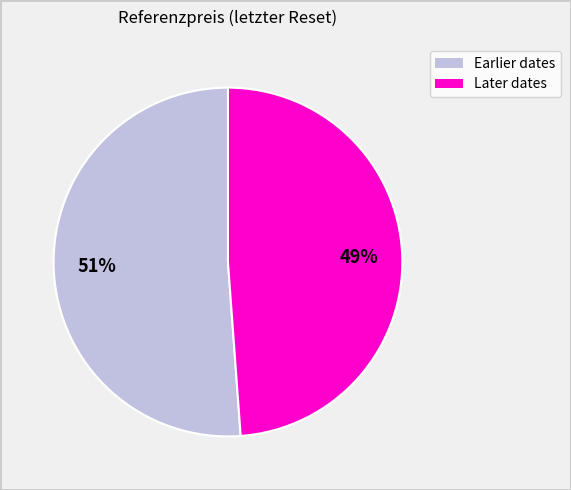

How many slices are in this pie chart?

2